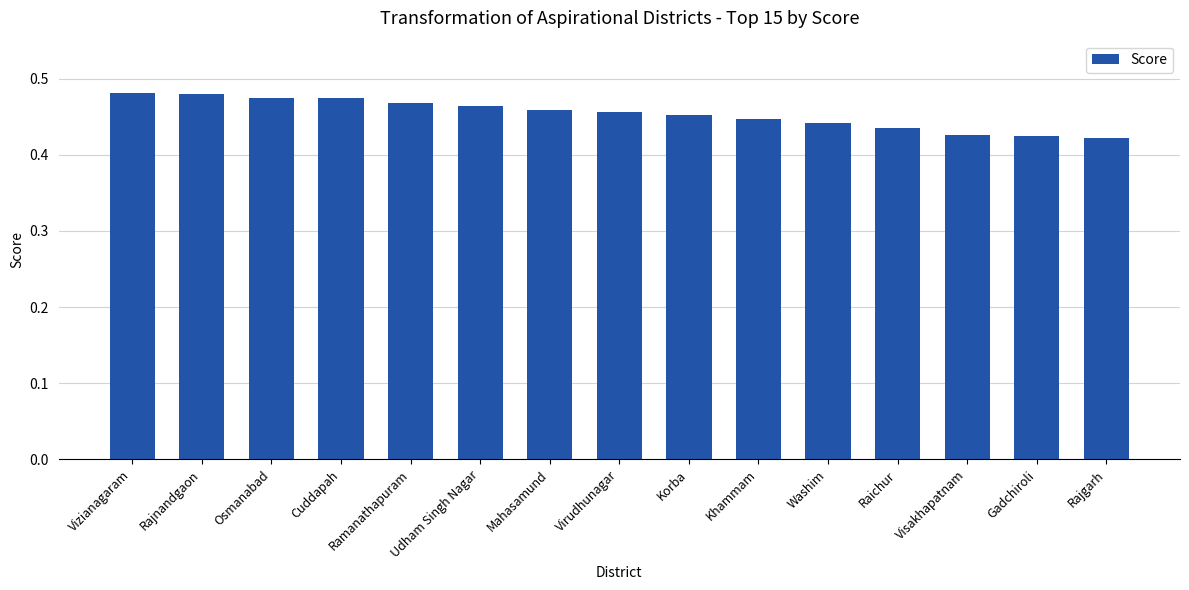

What is the label of the 6th bar from the right?

Khammam